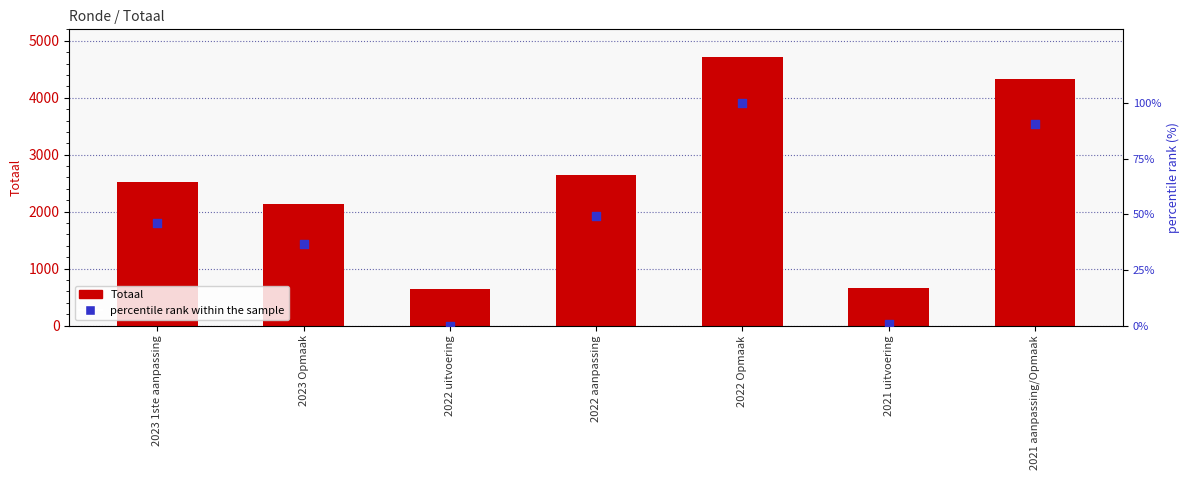

Which series contains the highest Y value?

Totaal